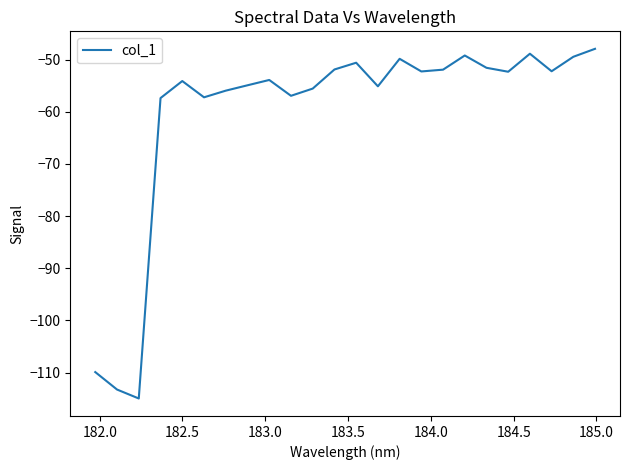

What is the smallest value displayed?

-115.0